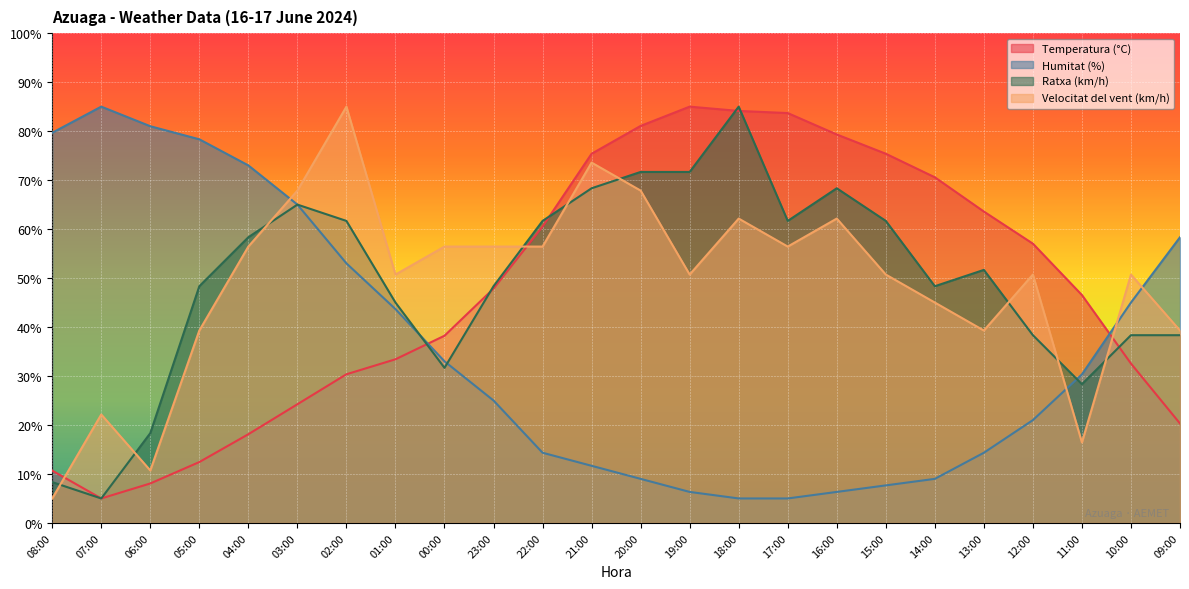

What is the sum of the Temperatura (°C) values at 13:00 and 16:00?

142.9